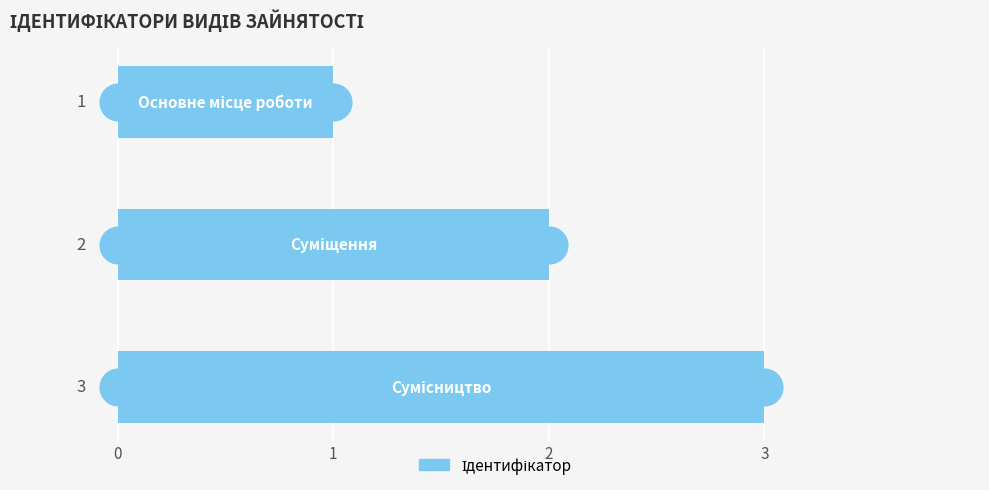

Between 1 and 0, which is larger?

1